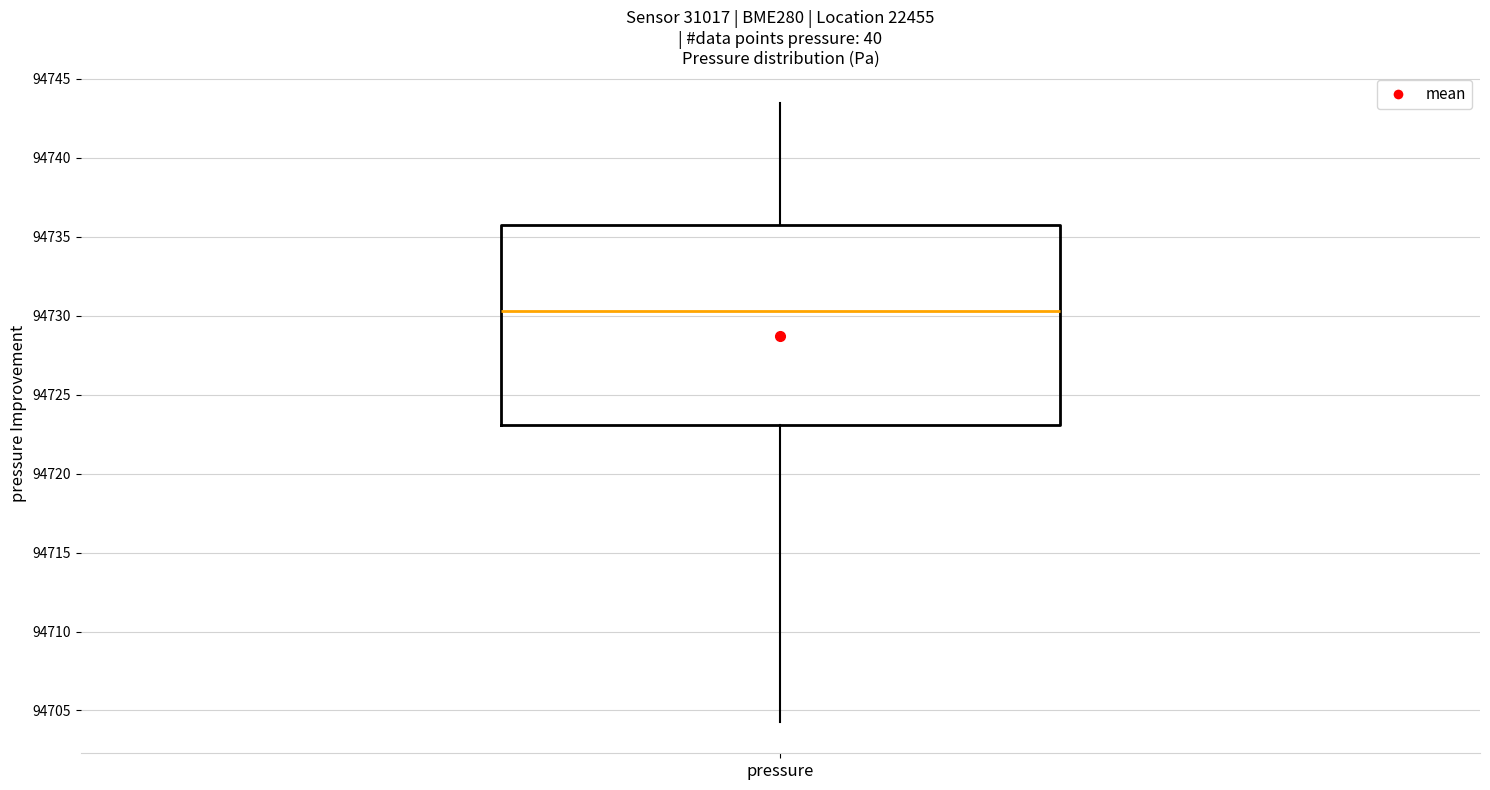

Where does the median line of the box for pressure sit on the y-axis? The values are not printed on the chart, so give them approximately, as read against the axis.

94730.5